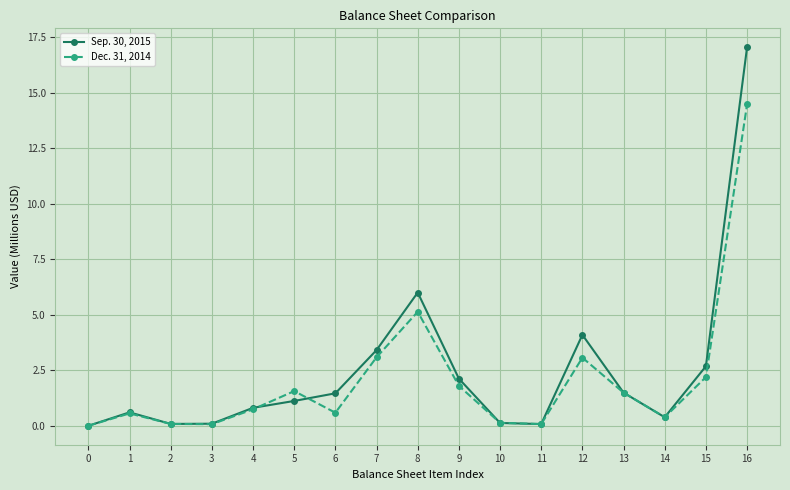

Rank the series by their maximum value, from lowest to highest.

Dec. 31, 2014, Sep. 30, 2015